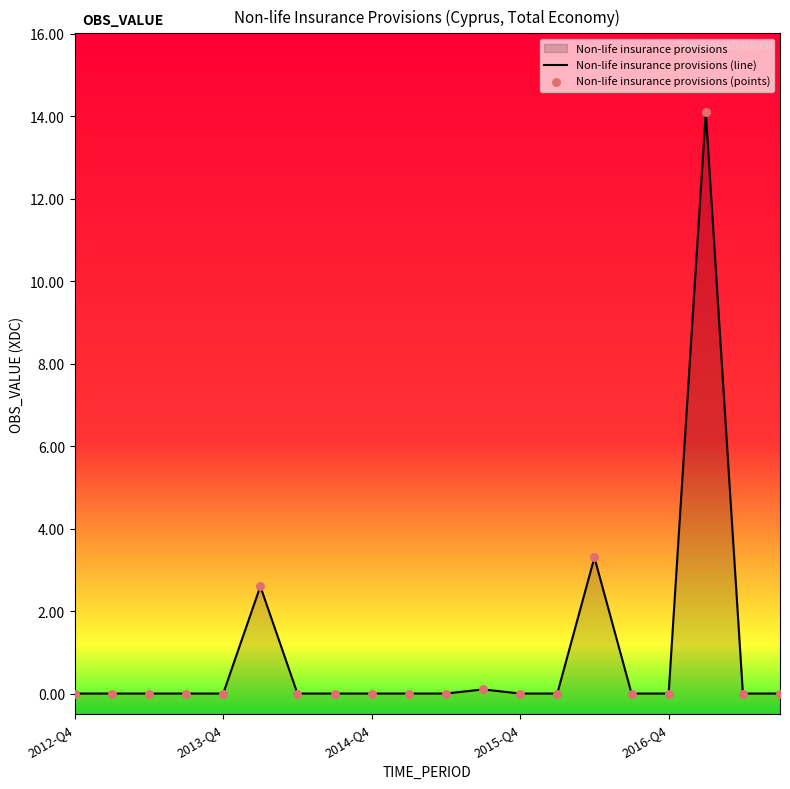

Is the value of Non-life insurance provisions (line) at 2012-Q4 greater than the value of Non-life insurance provisions (points) at 17?

No